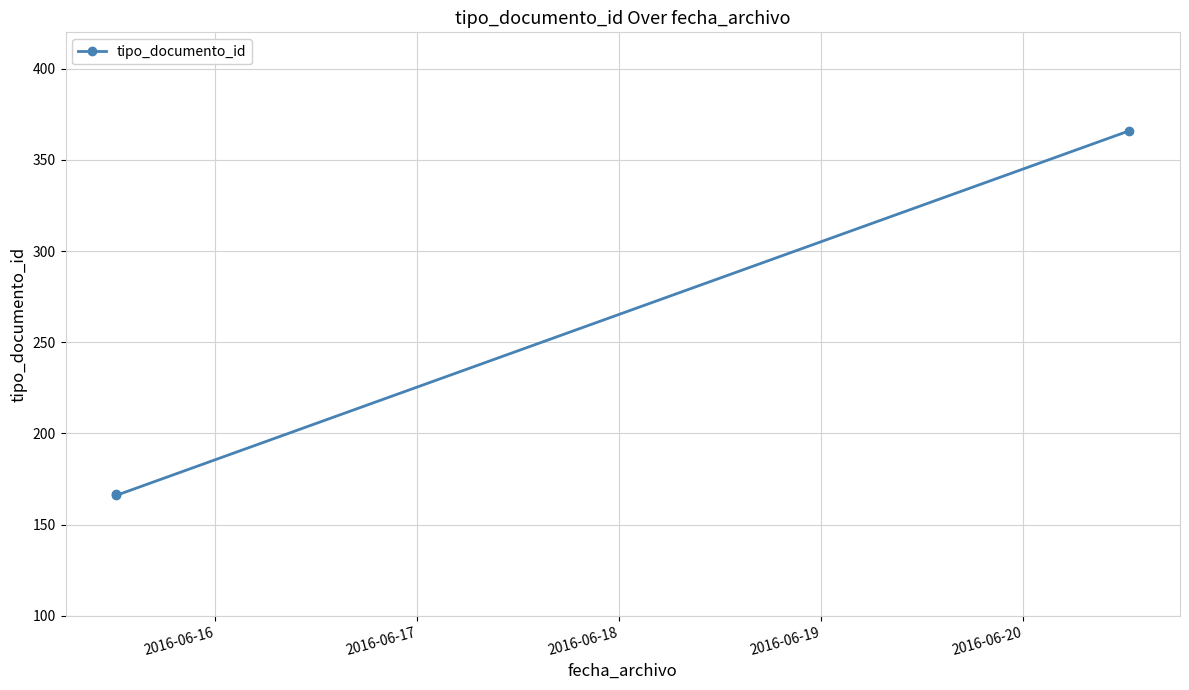

What is the maximum value shown in the chart?

366